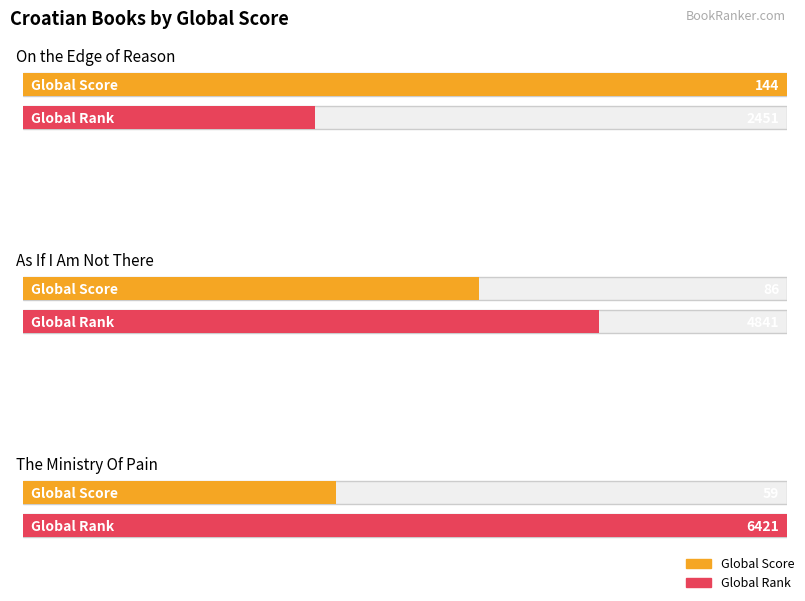

How many groups of bars are there?

3